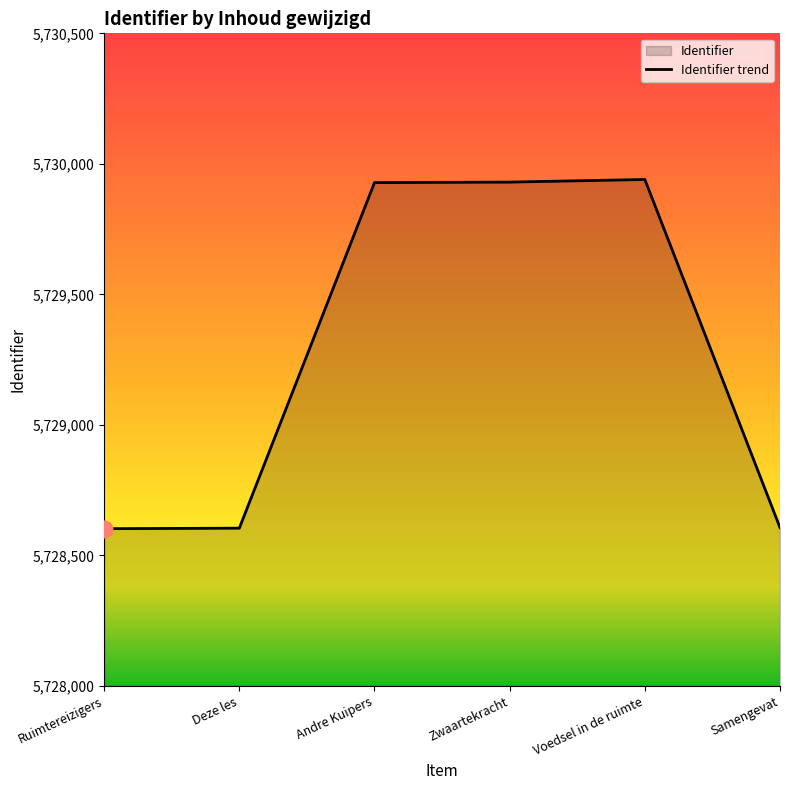

Approximately how many times larger is the value at Voedsel in de ruimte compared to Zwaartekracht?

1.0